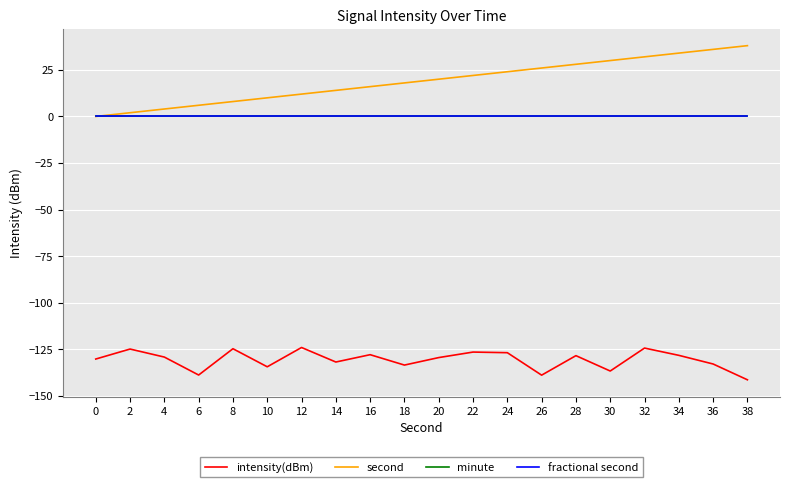

Rank the series by their maximum value, from highest to lowest.

second, minute, fractional second, intensity(dBm)